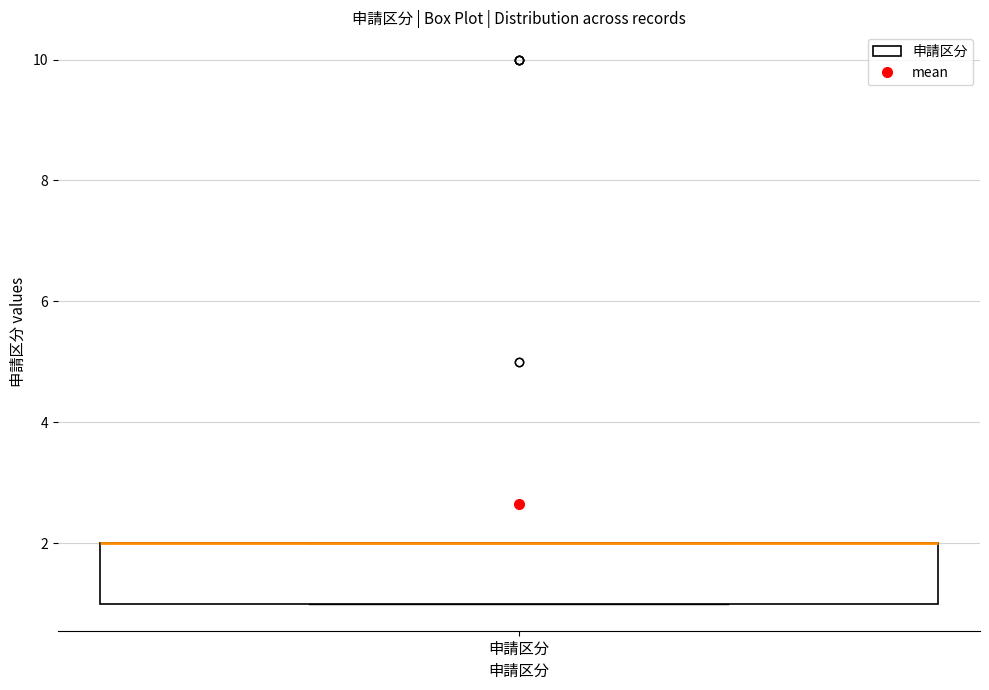

Transcribe this box plot: give where the median line is, the range the box spans, and where the two whiskers end, as read against the y-axis. The values are not printed on the chart, so give them approximately, as read against the axis.

median 2 (drawn on the box's upper edge), box 1 to 2, whiskers 1 to 2